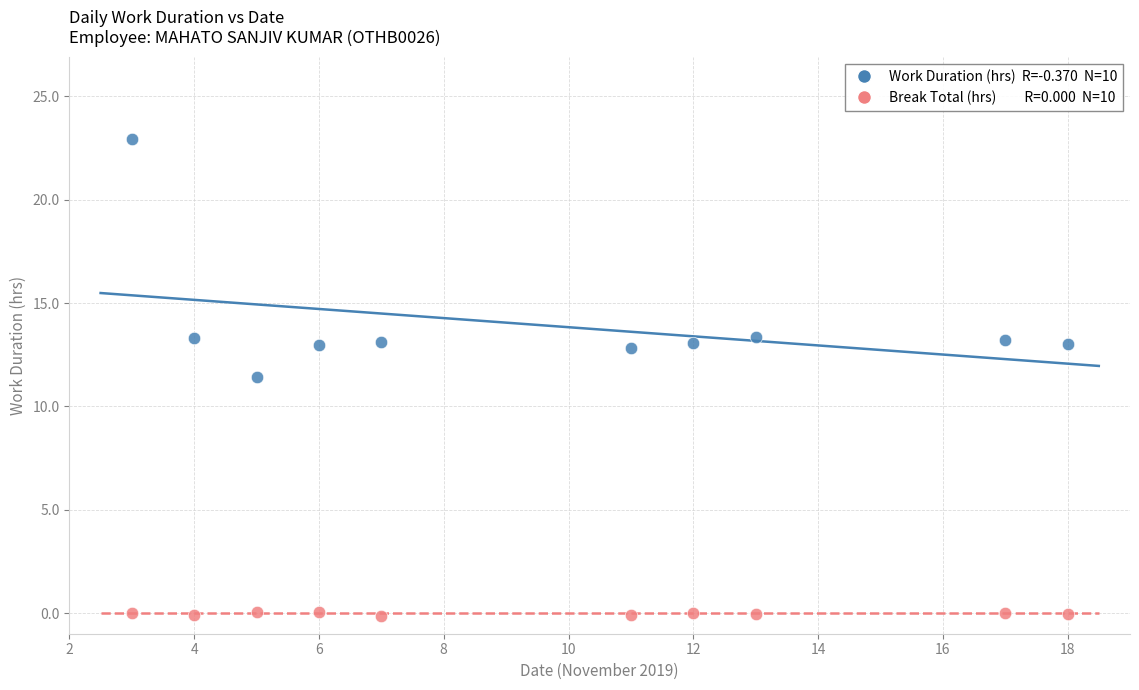

Across all series, what Y value is closest to 11?

11.4